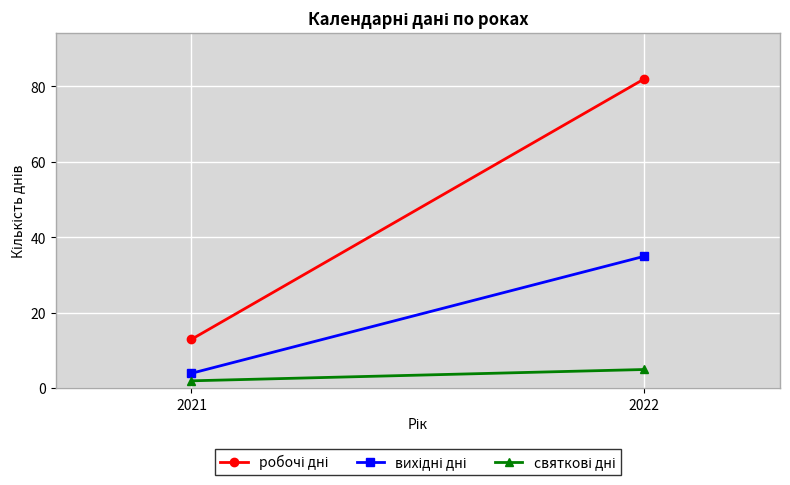

At which category is the sum across all series the highest?

2022